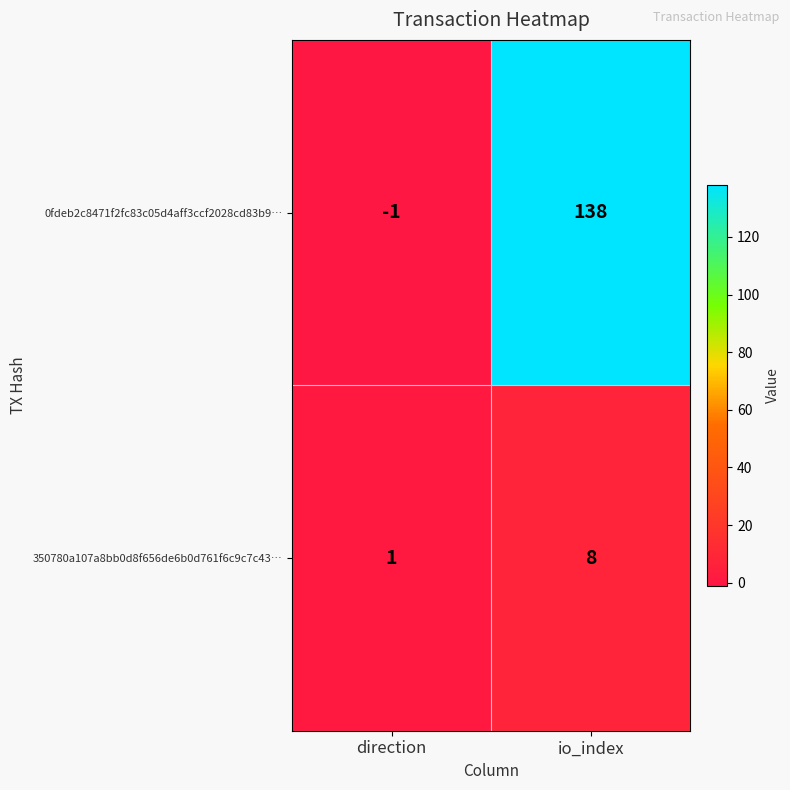

What is the greatest value displayed?

138